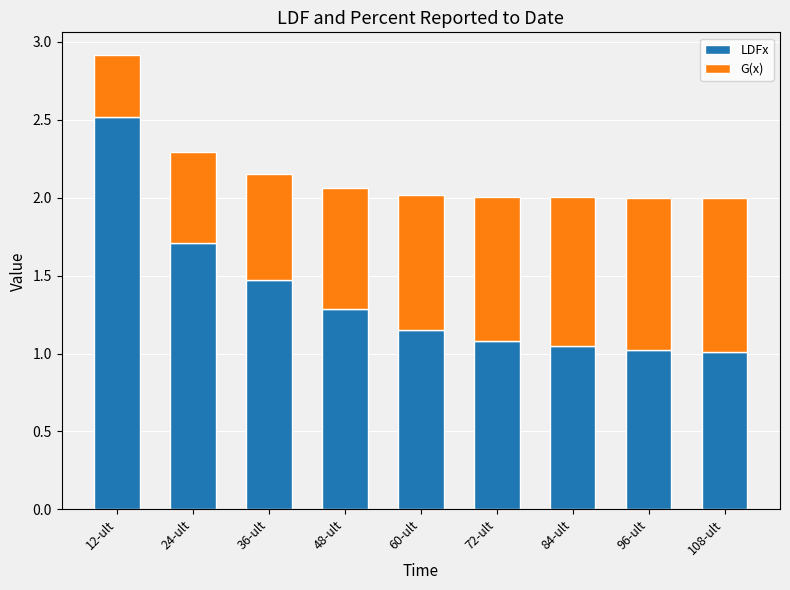

What is the average value of the LDFx series?

1.4